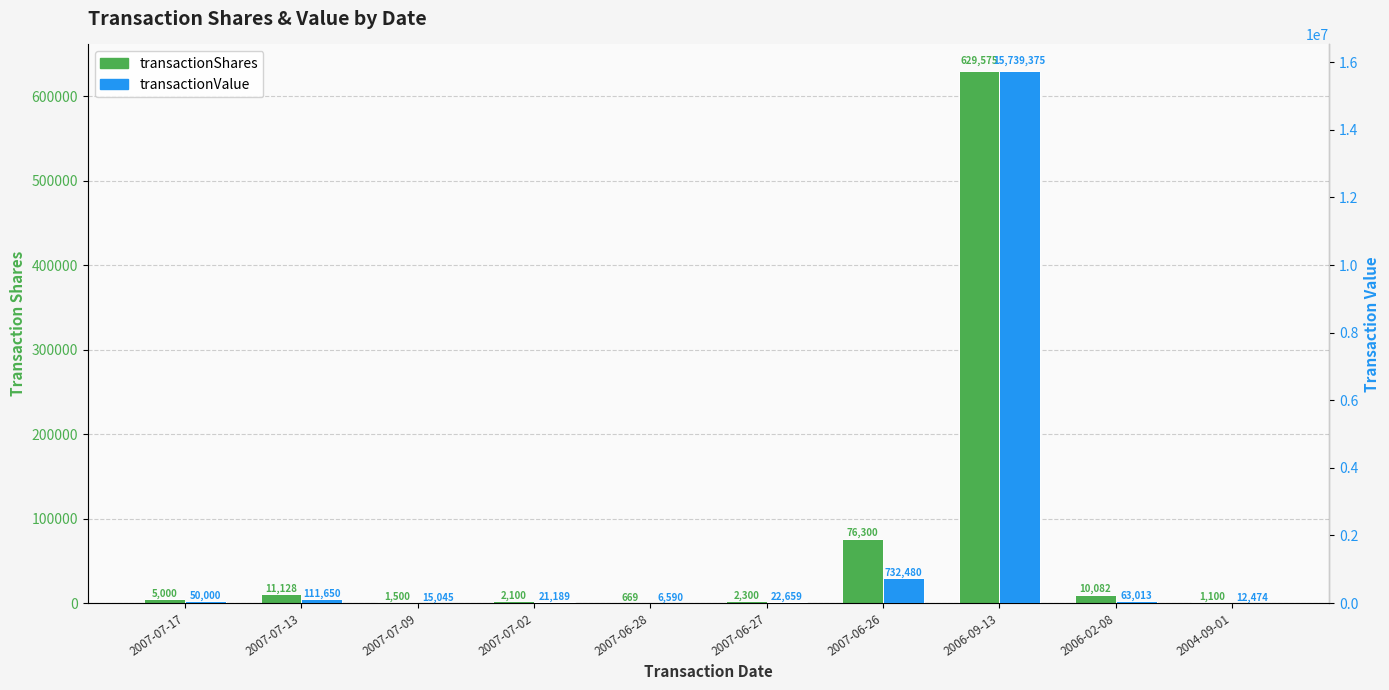

The value of transactionValue at 2006-02-08 is 22190. True or false?

False